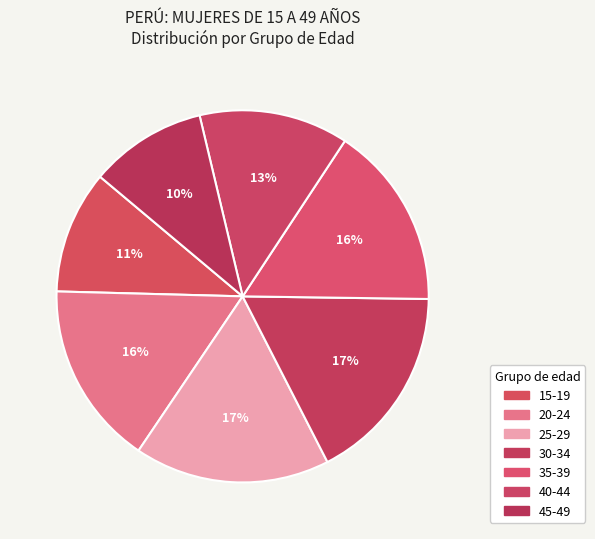

How many slices are in this pie chart?

7